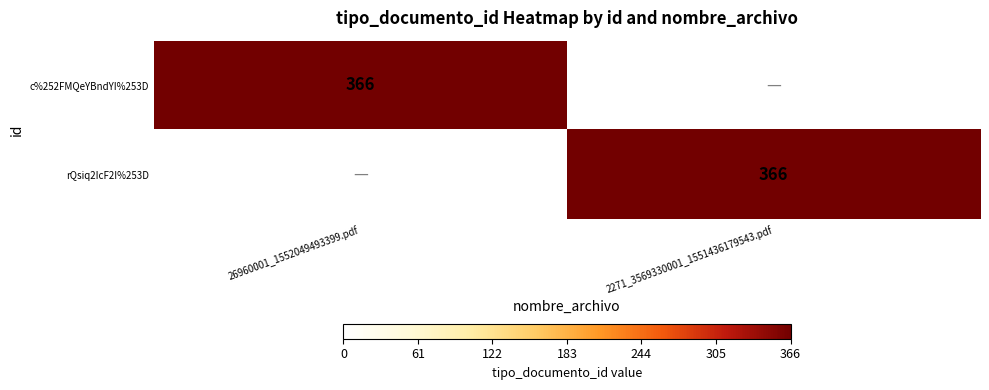

The c%252FMQeYBndYI%253D series shows 200 at 26960001_1552049493399.pdf. True or false?

False